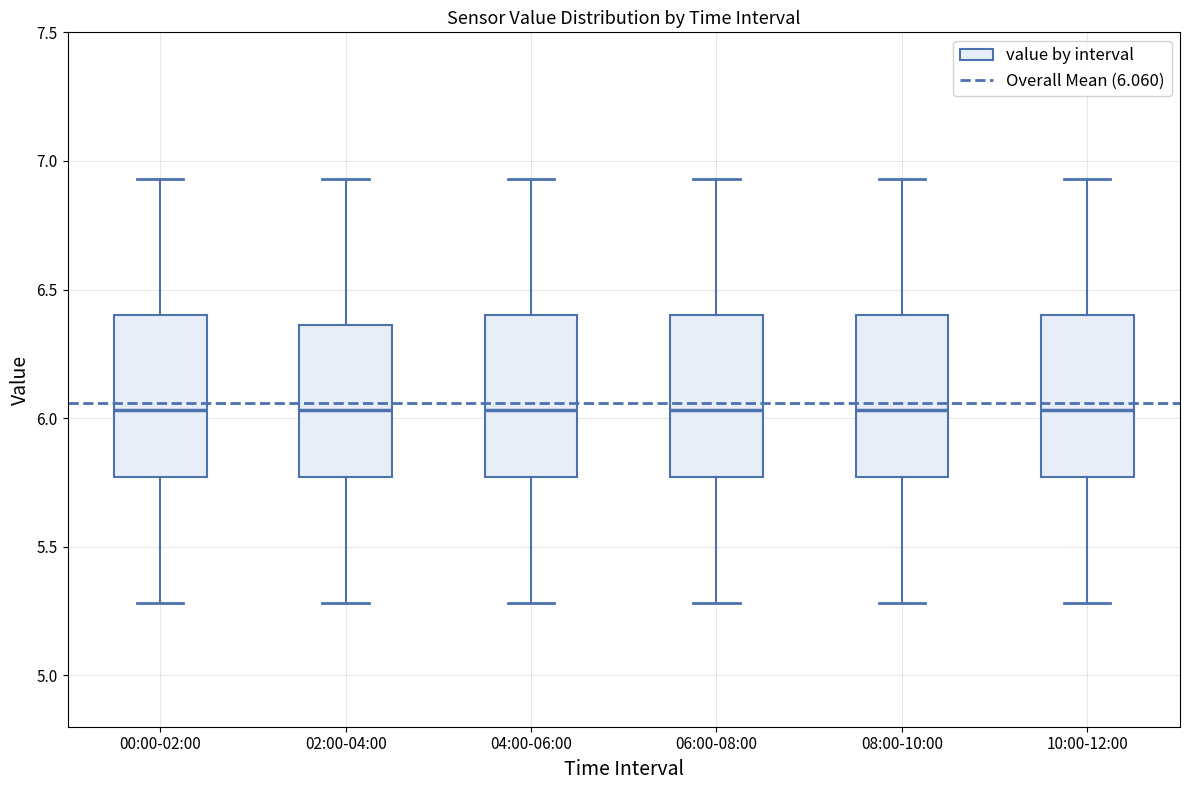

Reading left to right, read every box against the y-axis: the position of its median line, the range the box covers, and the ends of its whiskers. The values are not printed on the chart, so give them approximately, as read against the axis.

00:00-02:00: median 6.05, box 5.75 to 6.40, whiskers 5.30 to 6.95
02:00-04:00: median 6.05, box 5.75 to 6.35, whiskers 5.30 to 6.95
04:00-06:00: median 6.05, box 5.75 to 6.40, whiskers 5.30 to 6.95
06:00-08:00: median 6.05, box 5.75 to 6.40, whiskers 5.30 to 6.95
08:00-10:00: median 6.05, box 5.75 to 6.40, whiskers 5.30 to 6.95
10:00-12:00: median 6.05, box 5.75 to 6.40, whiskers 5.30 to 6.95